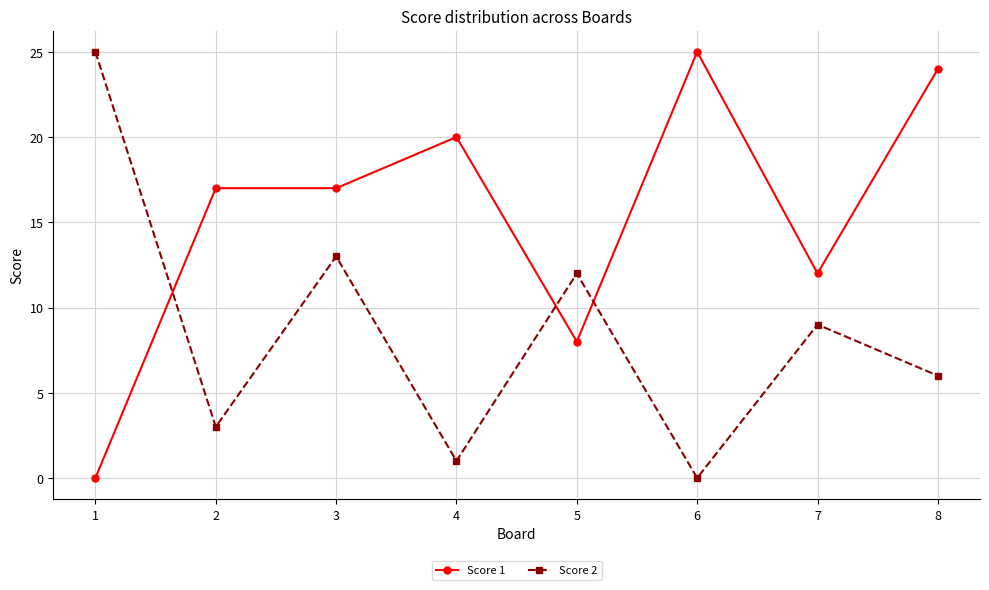

What is the maximum value shown in the chart?

25